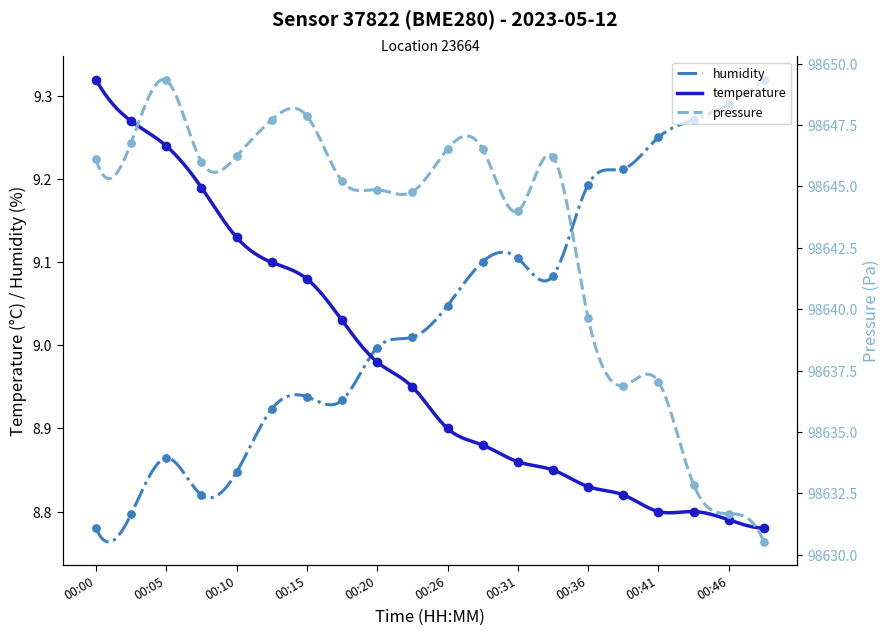

What are all the series names shown in the legend?

temperature, humidity, pressure